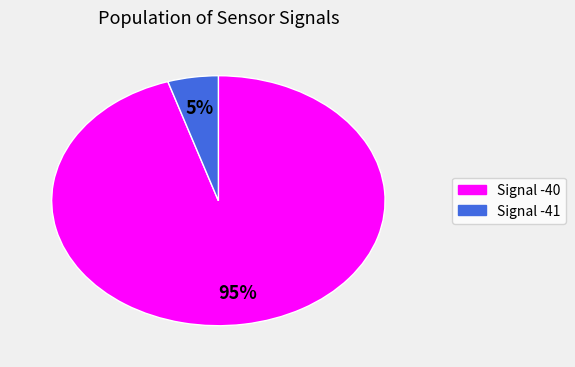

Is there a majority slice in this chart?

Yes